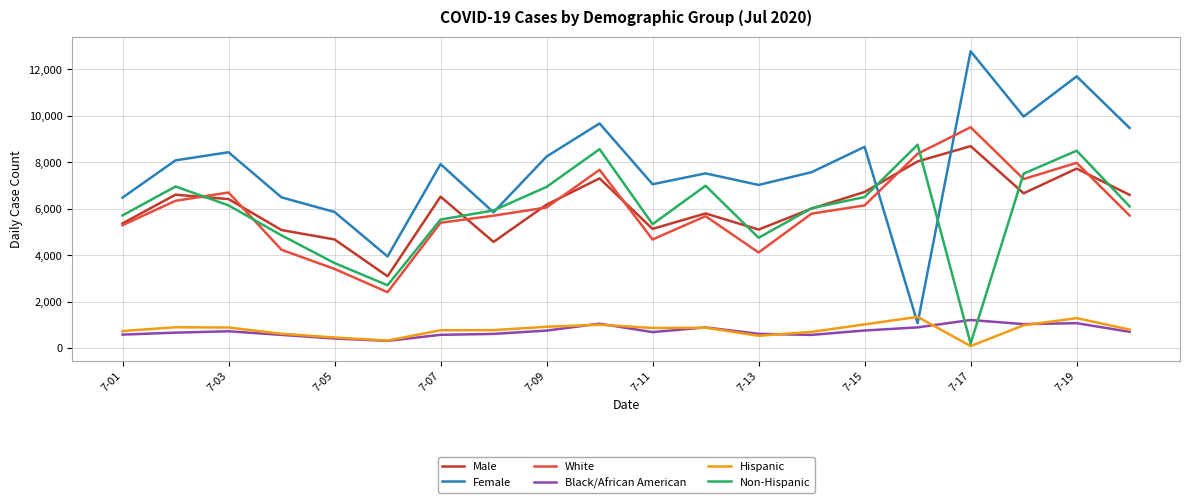

Which series has the largest range (max minus min)?

Female